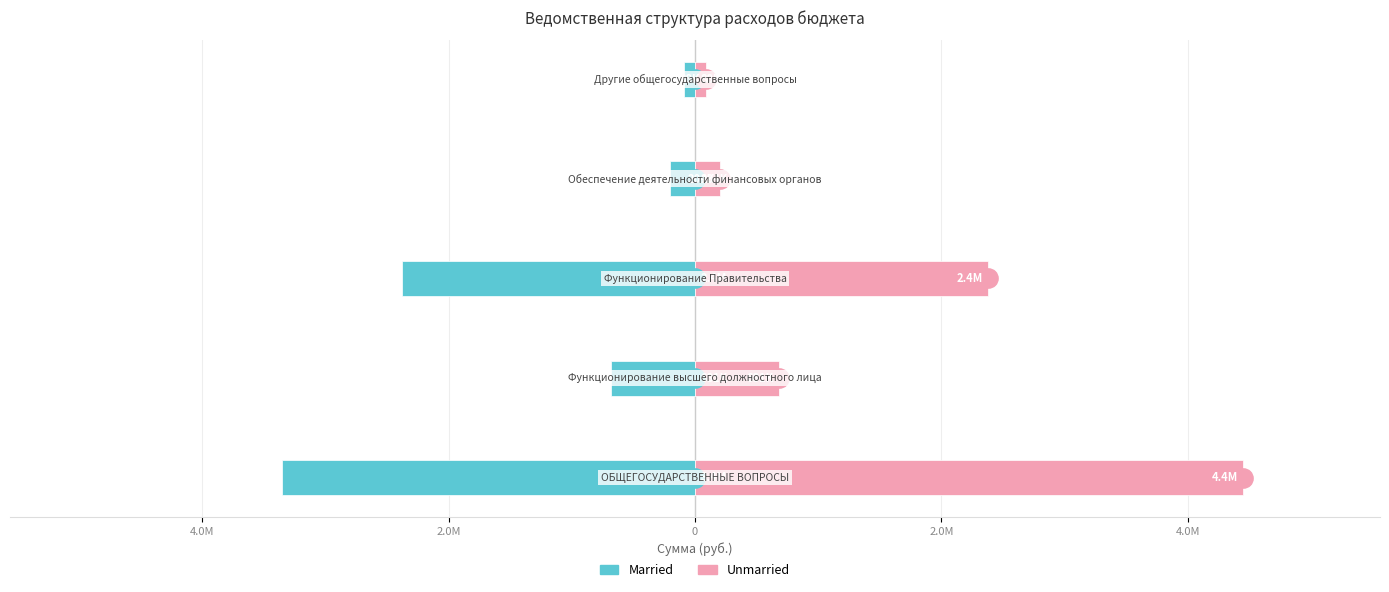

Which has a higher value, 2.0M or 0?

2.0M